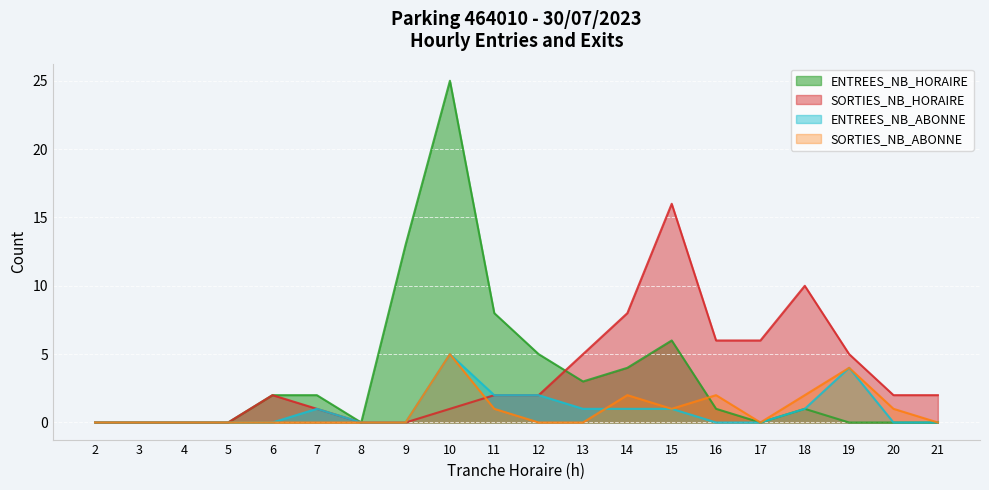

Between 4 and 13, which series saw the biggest shift?

SORTIES_NB_HORAIRE